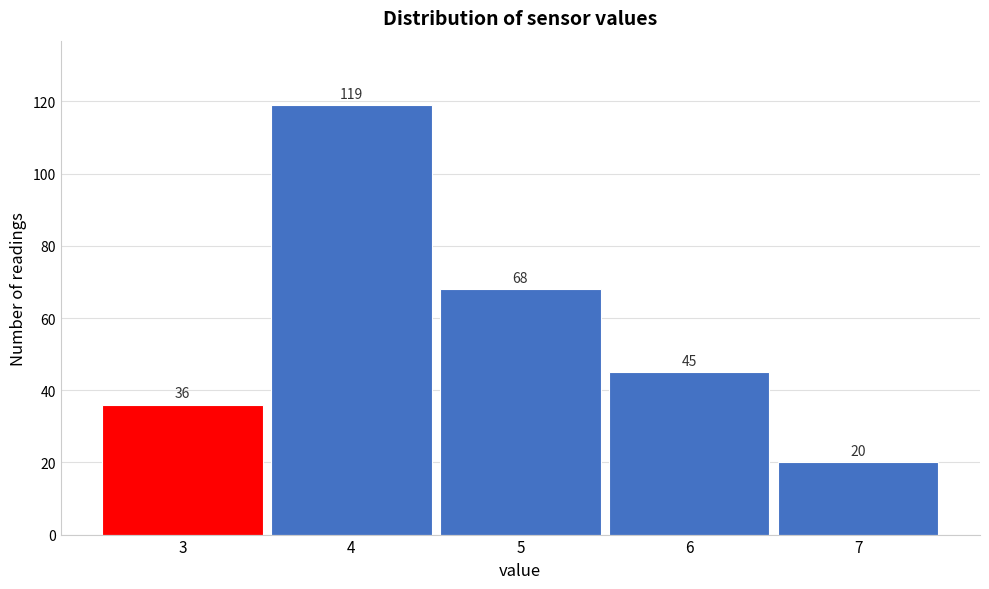

How tall is the bar that spans 5.5 to 6.5 on the x-axis?

45